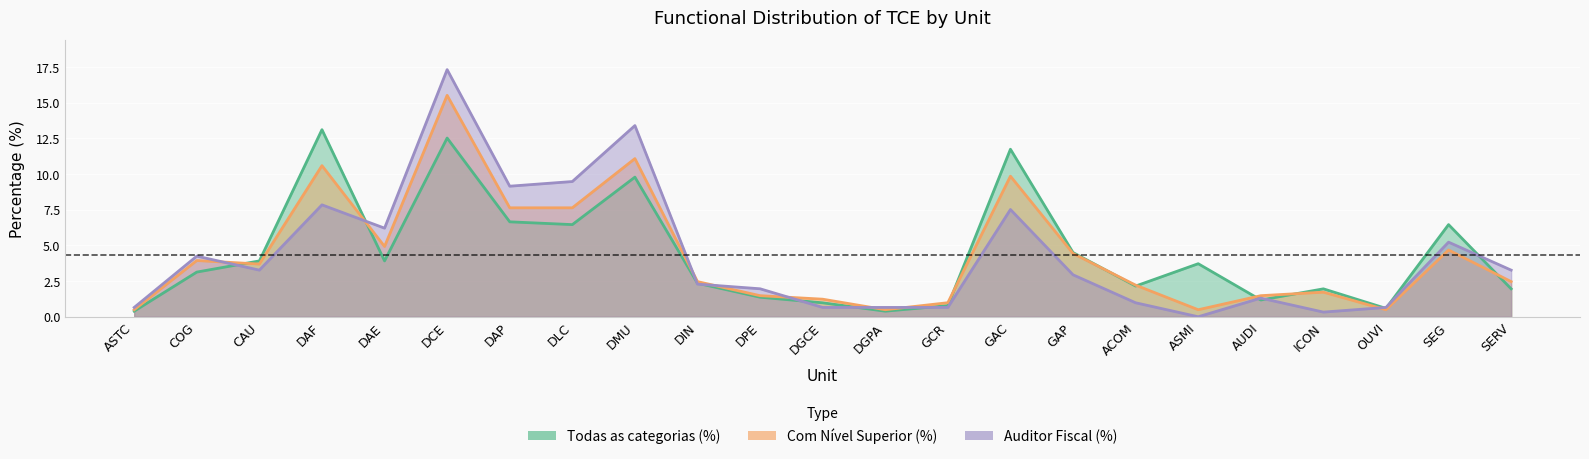

At which label is Com Nível Superior (%) closest to 8?

DAP